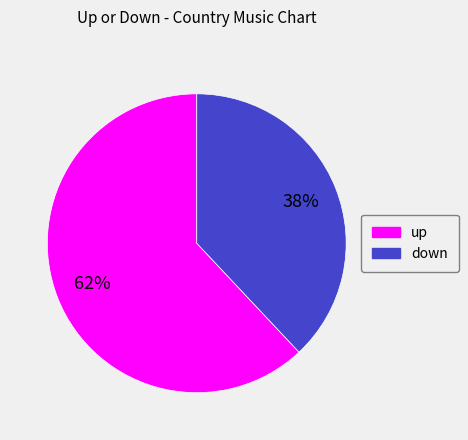

To the nearest percent, what percentage of the pie is down?

38%